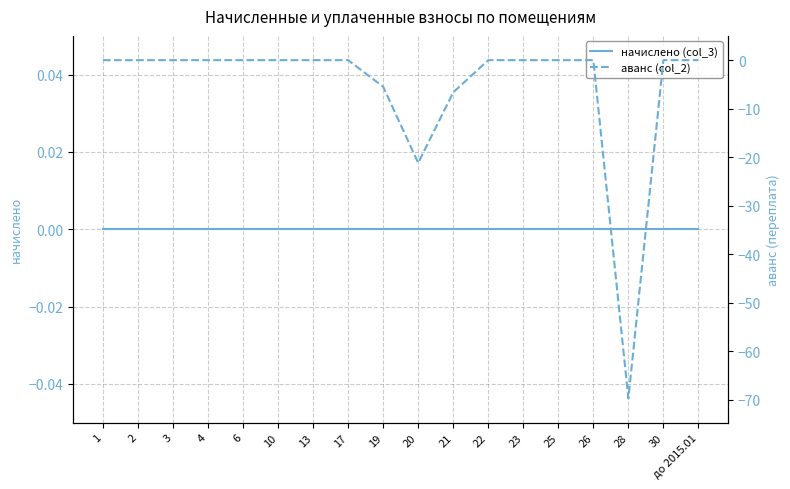

What is the label of the 13th point from the left?

23